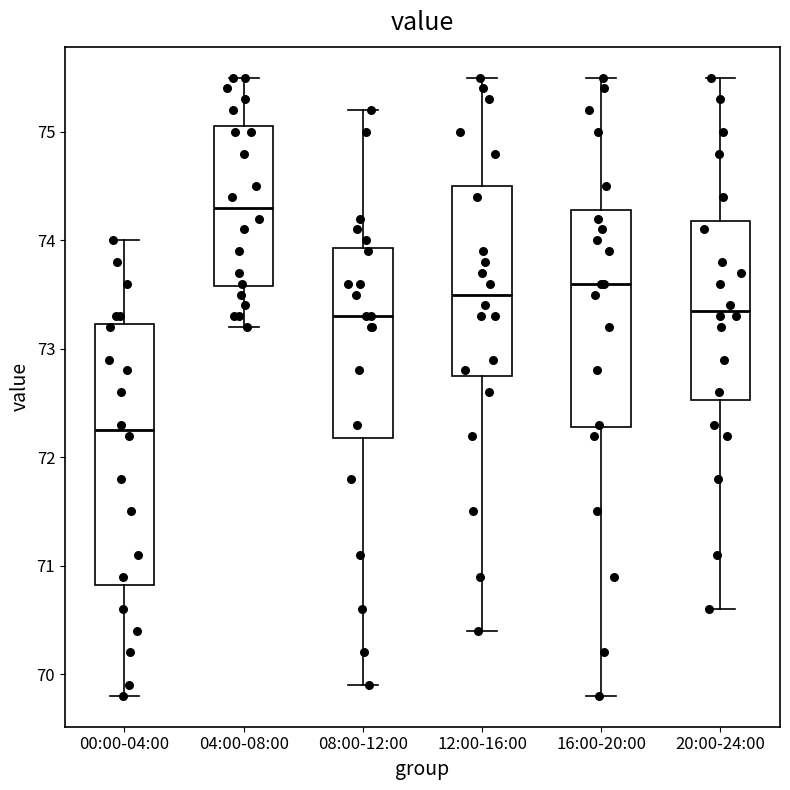

Where does the median line of the box for 12:00-16:00 sit on the y-axis? The values are not printed on the chart, so give them approximately, as read against the axis.

73.5